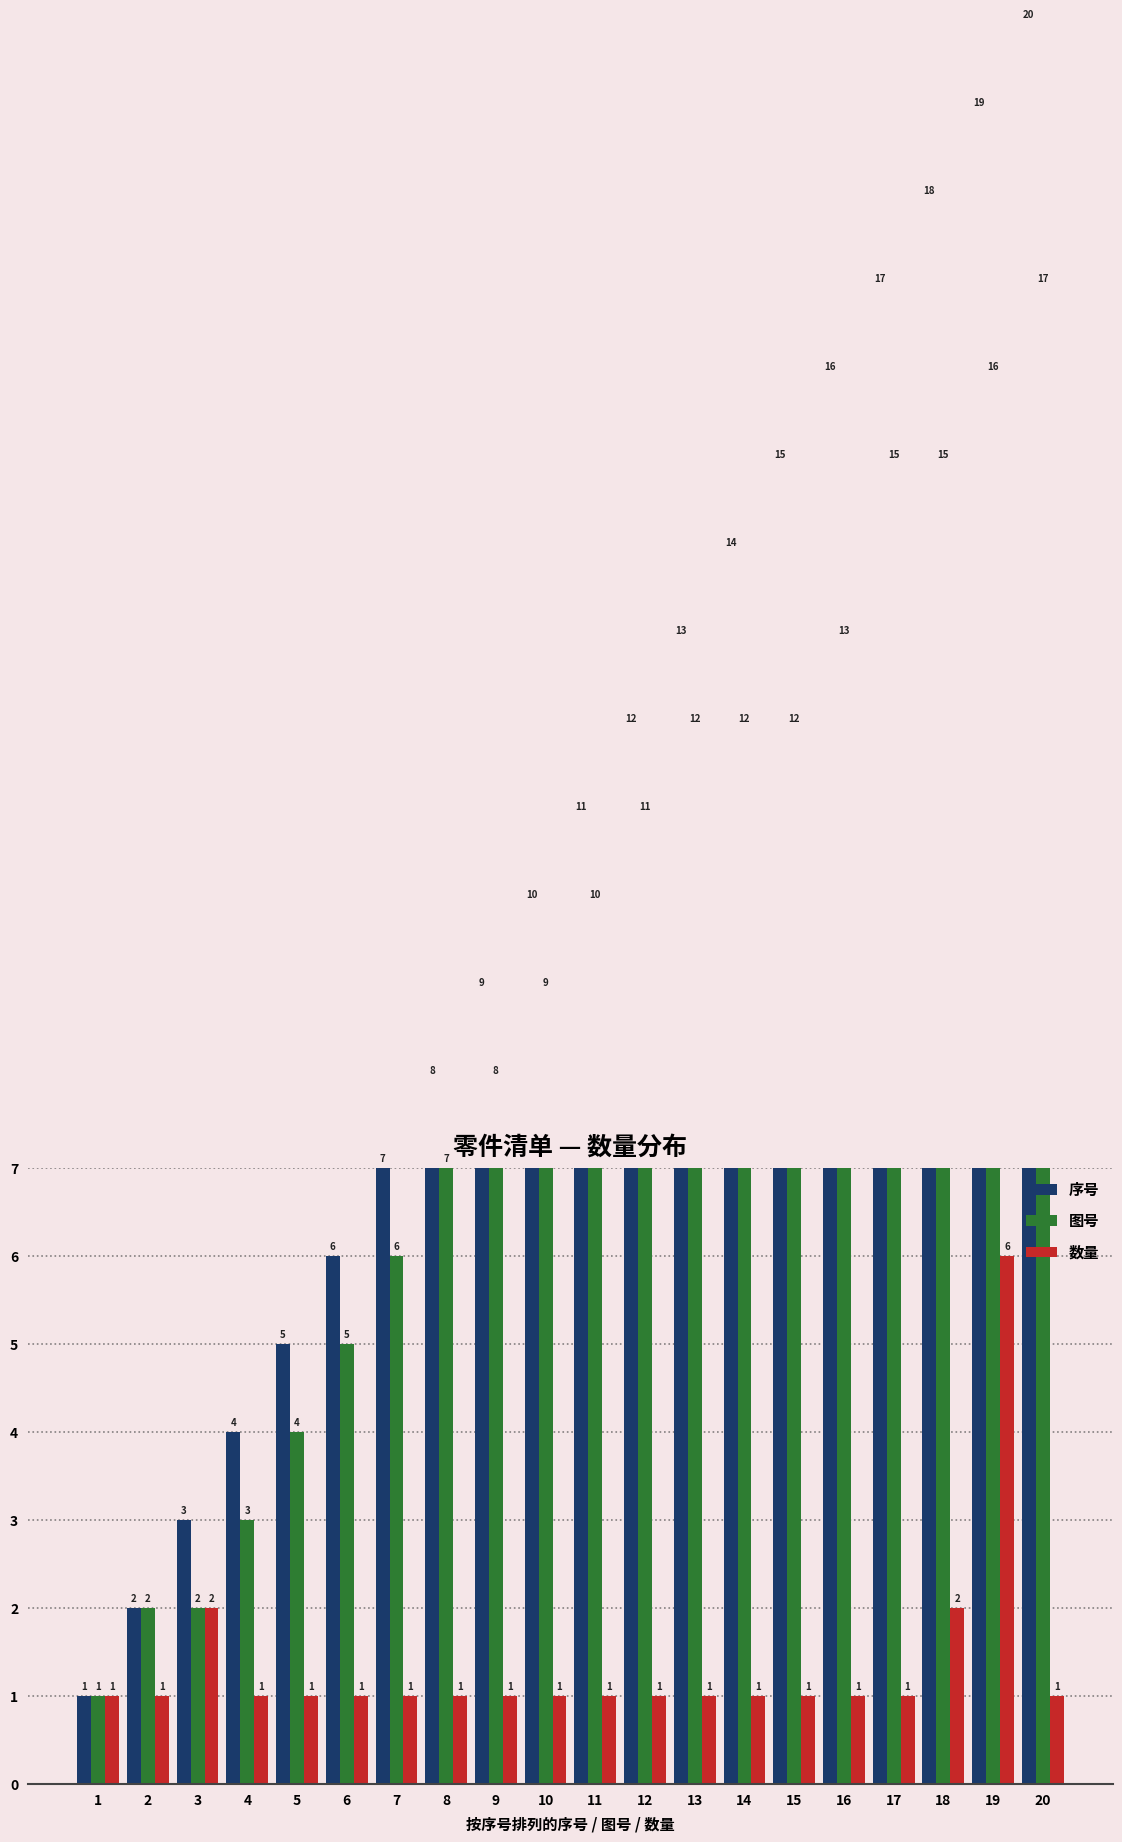

True or false: 数量 has a value of 0 at 18.

False